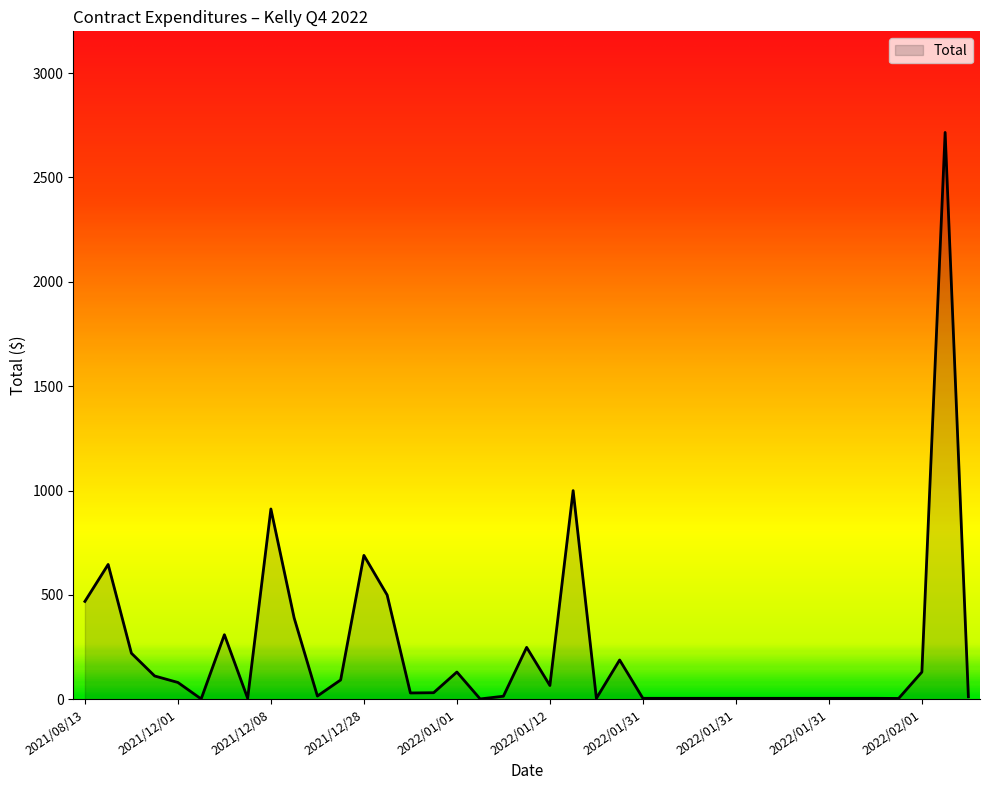

How many lines are shown in the chart?

1